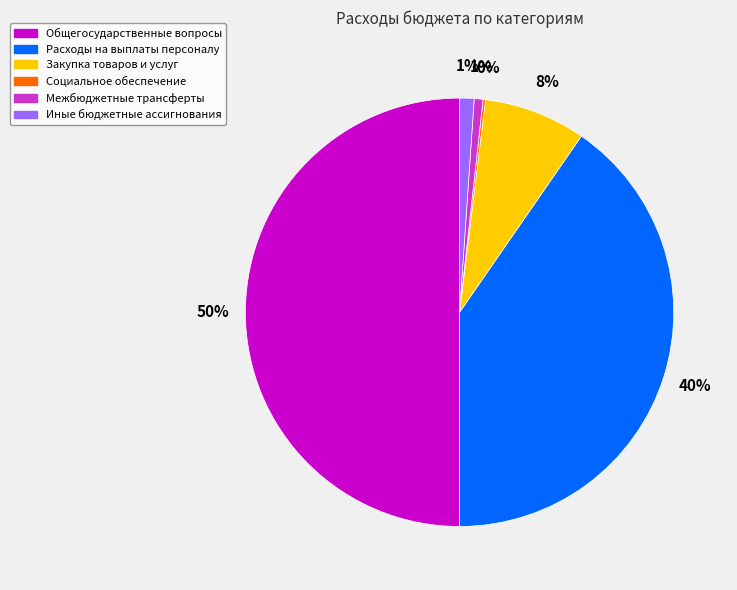

The Иные бюджетные ассигнования slice represents 1% of the pie. True or false?

True